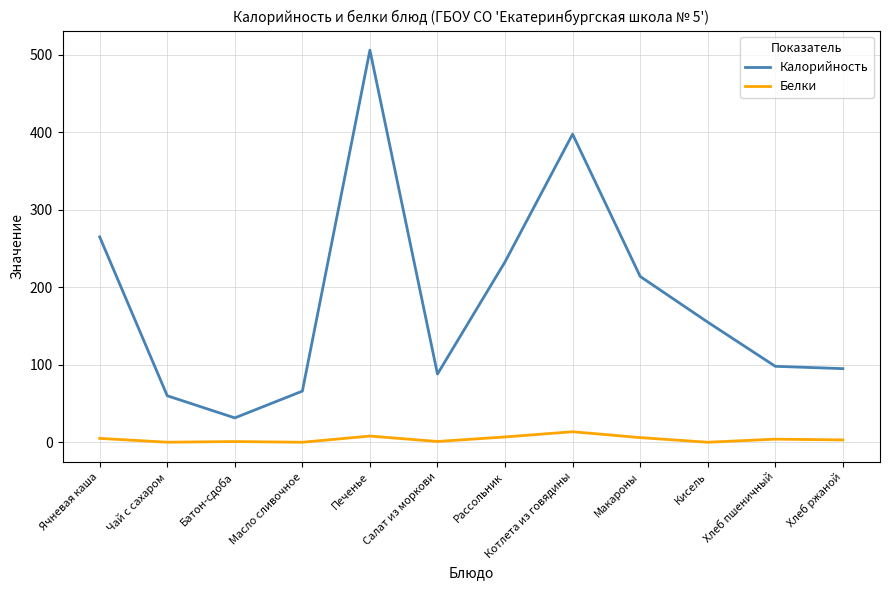

True or false: Белки and Калорийность cross at least once.

False